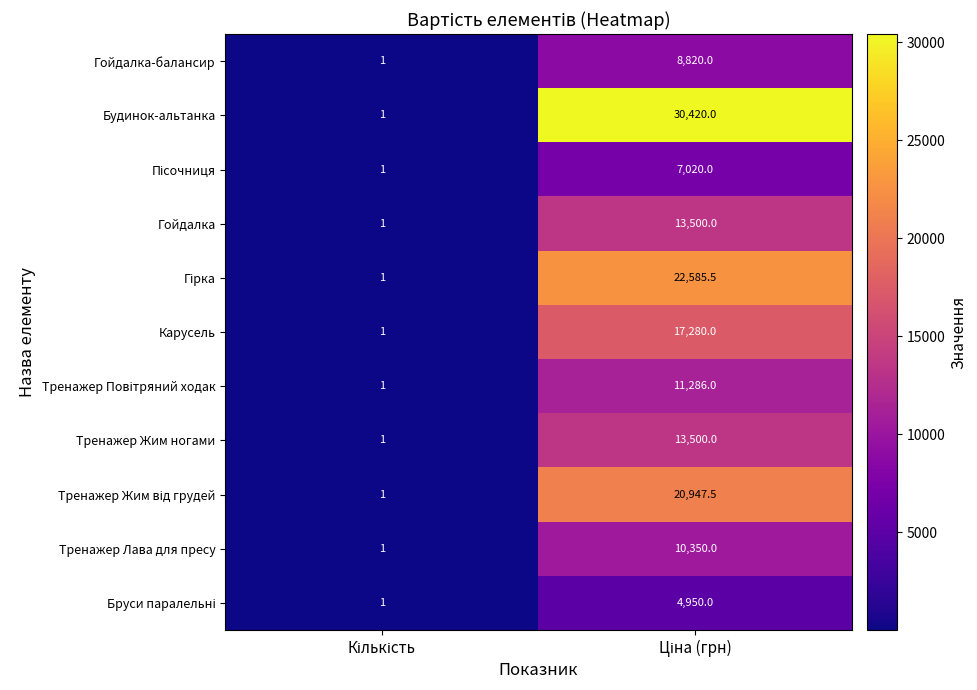

What is the highest value of the Тренажер Лава для пресу series?

10350.0